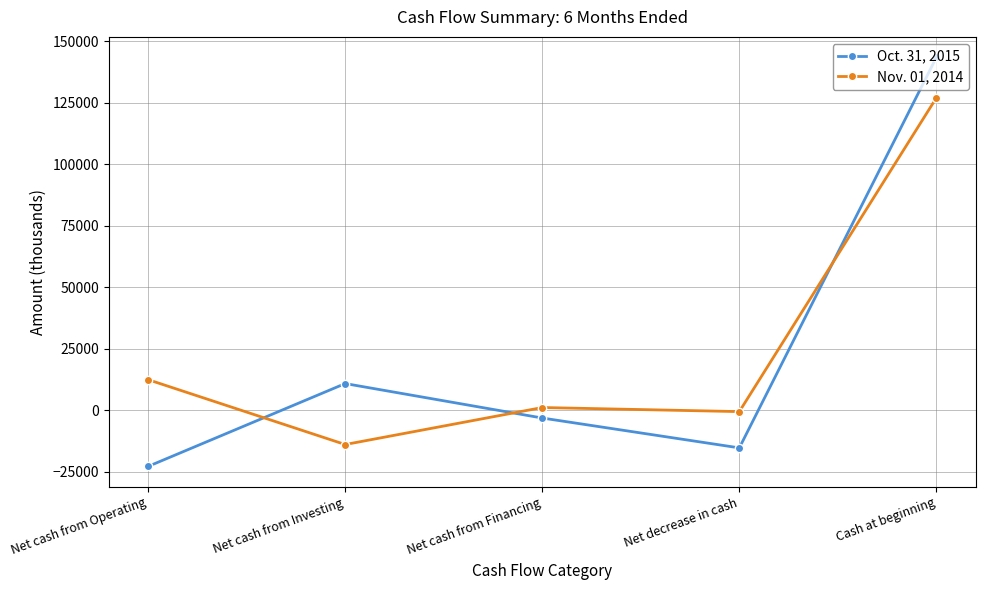

What is the sum of the Nov. 01, 2014 values at Net cash from Operating and Net cash from Investing?

-1657